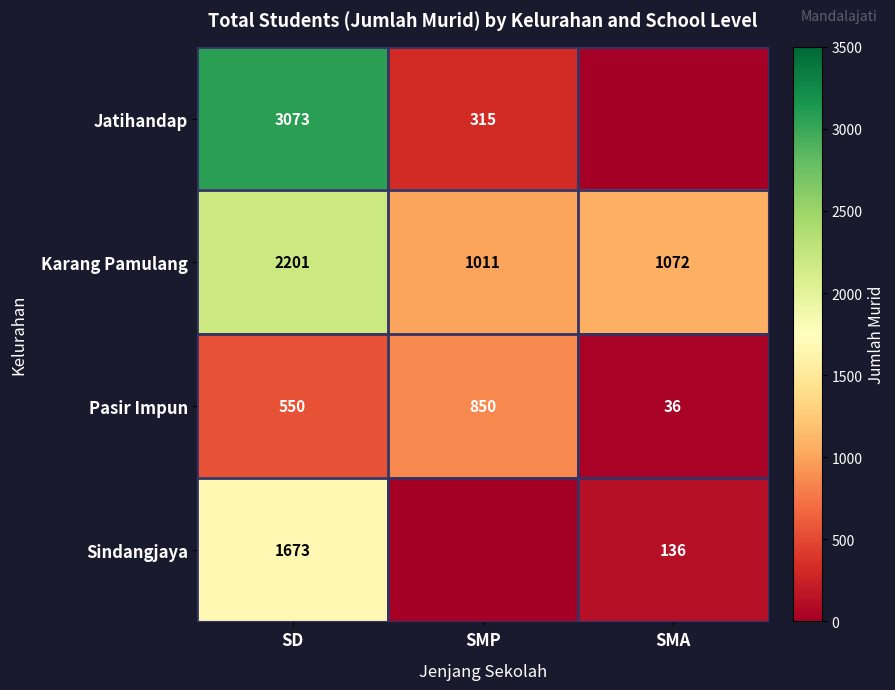

What is the difference between the second highest and minimum values in the Karang Pamulang series?

61